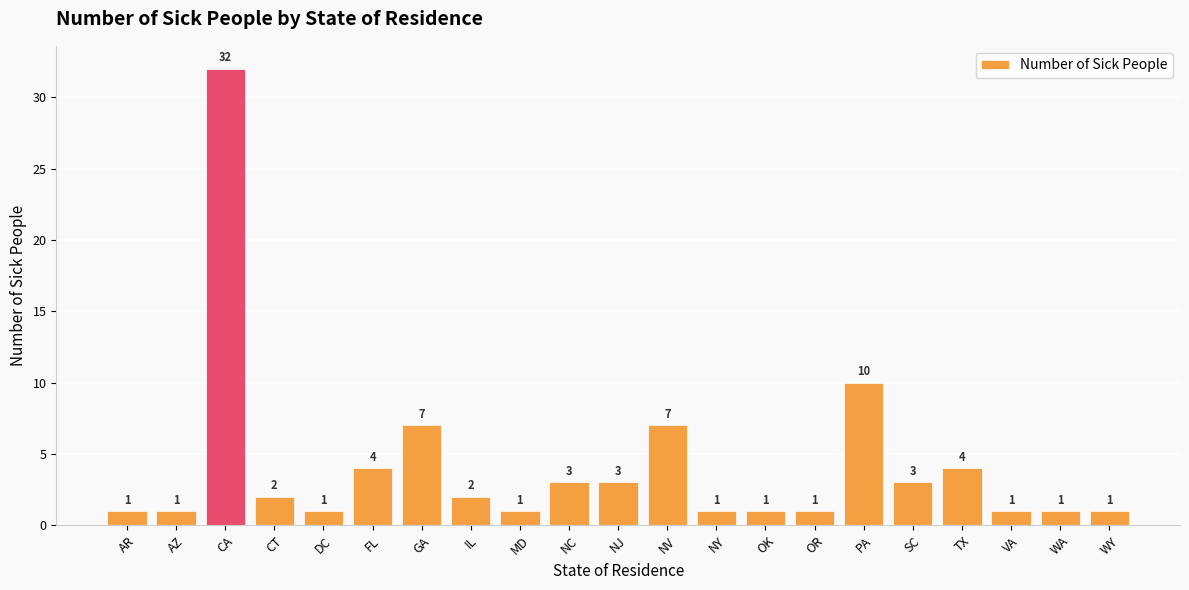

What is the label of the 12th bar from the right?

NC